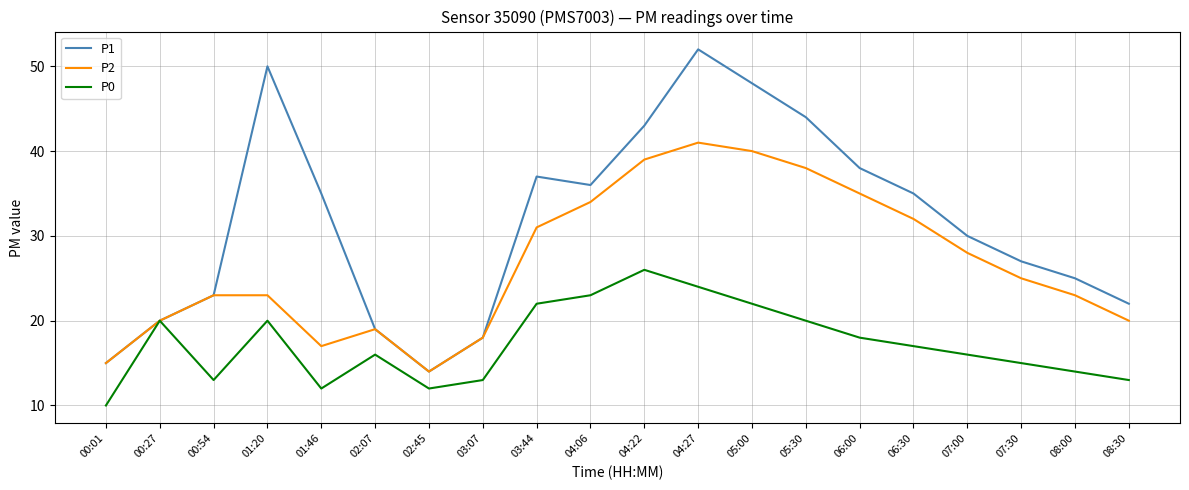

Rank the series by their maximum value, from lowest to highest.

P0, P2, P1